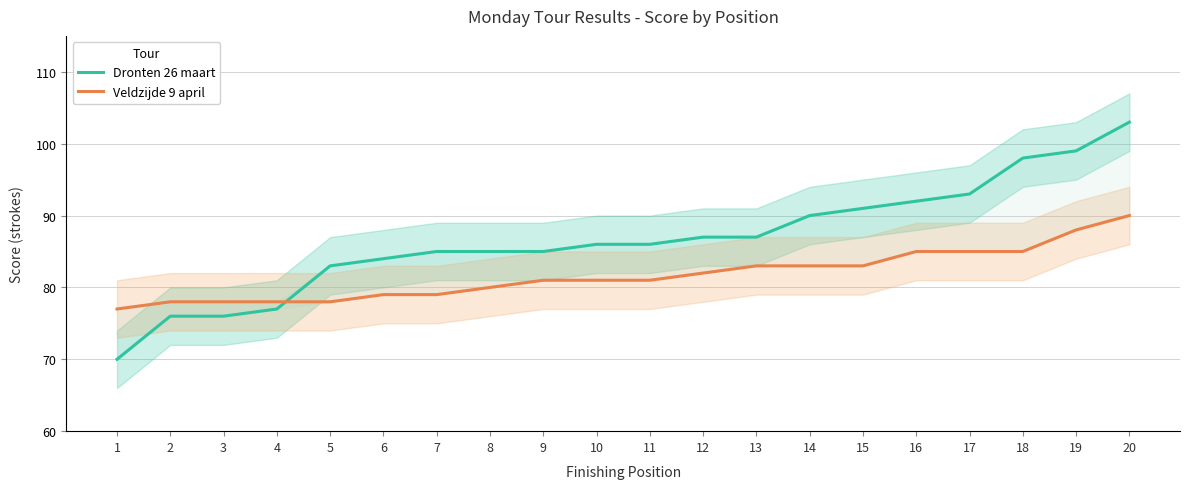

True or false: Veldzijde 9 april and Dronten 26 maart cross at least once.

True